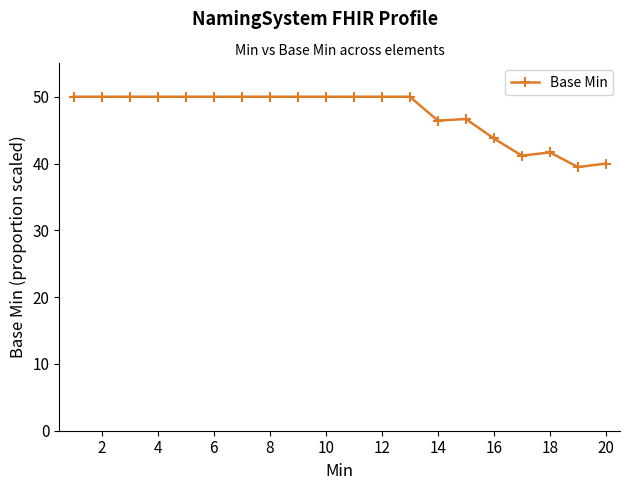

What is the minimum value shown in the chart?

39.5